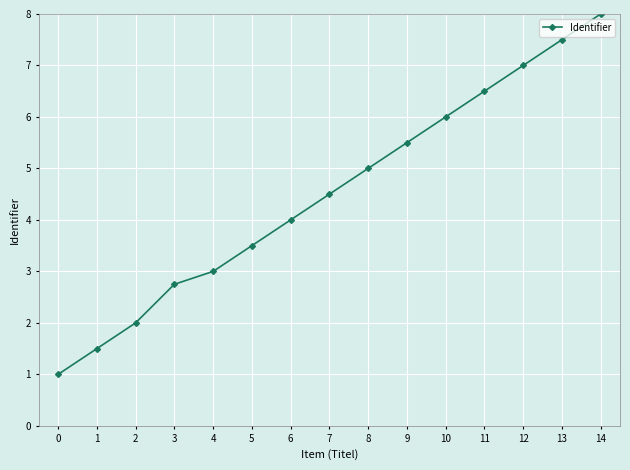

The value at 10 is 6.0. True or false?

True